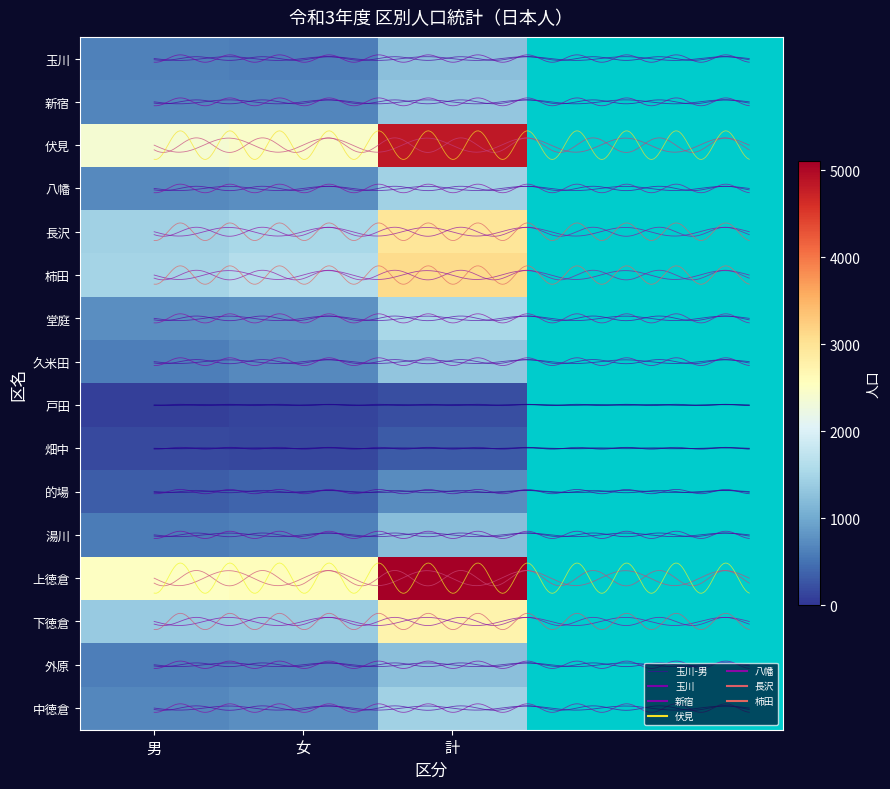

At which category is the sum across all series the highest?

計